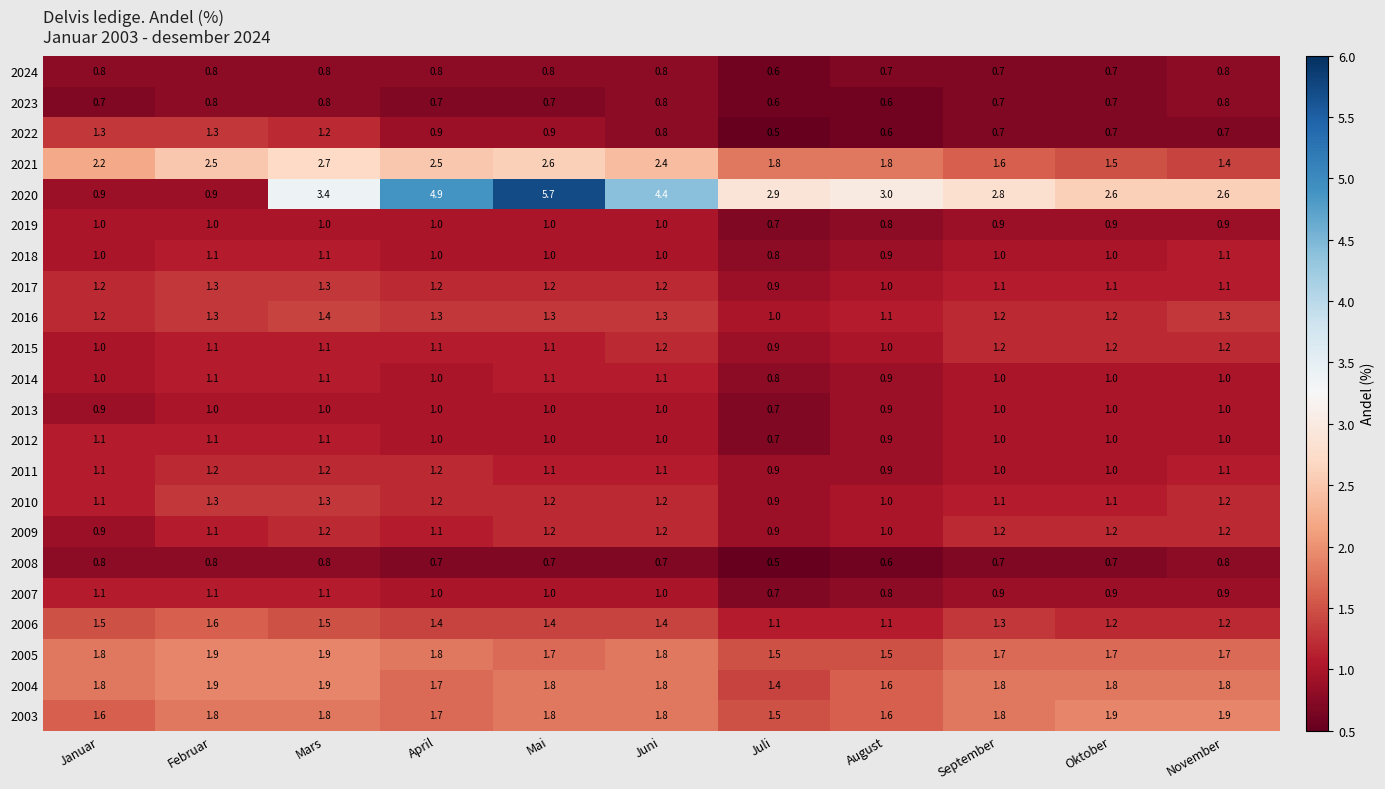

What is the sum of all 2017 values?

12.6